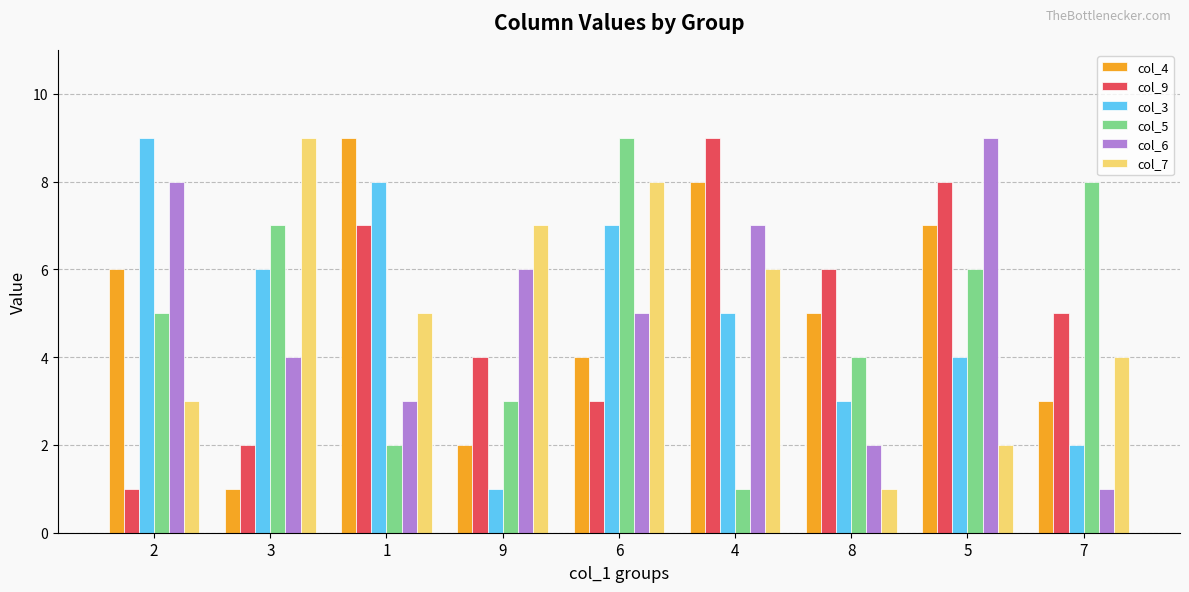

What is the maximum value shown in the chart?

9